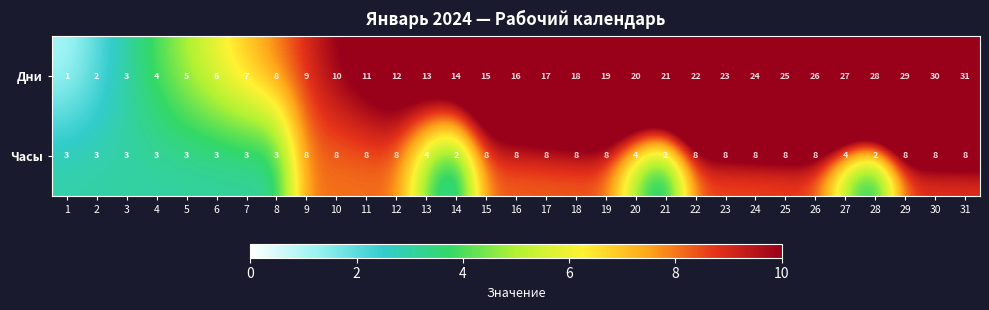

What is the maximum value shown in the chart?

31